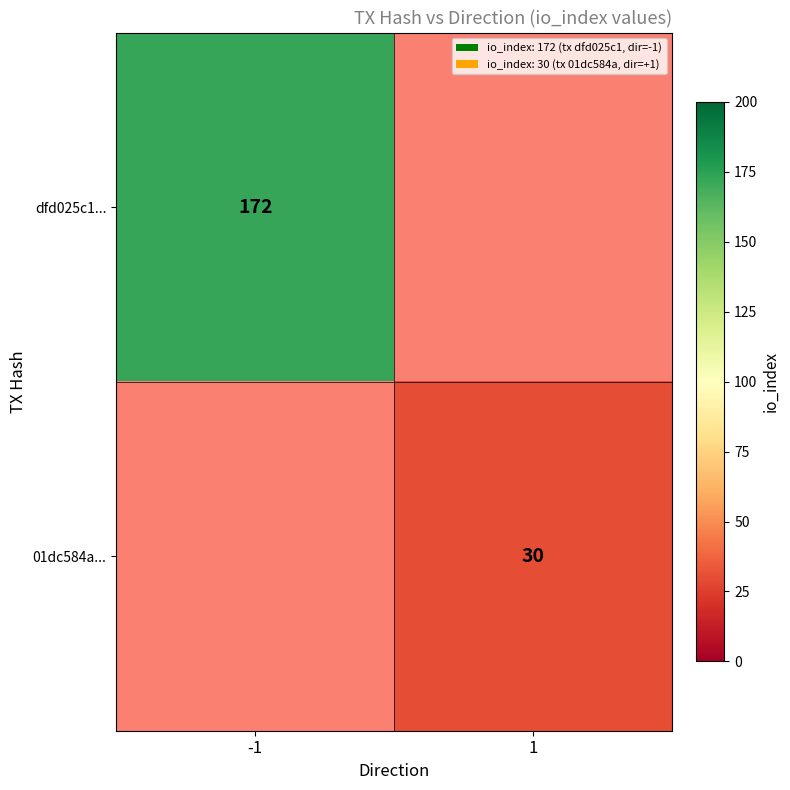

What is the minimum value shown in the chart?

30.0